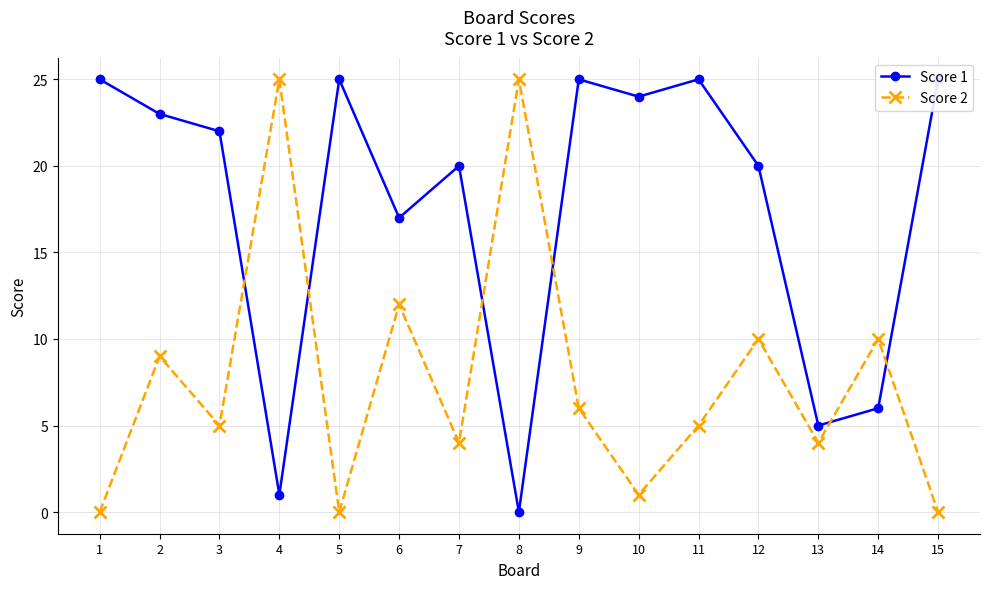

What is the approximate value of Score 2 at 13, to the nearest 5?

5